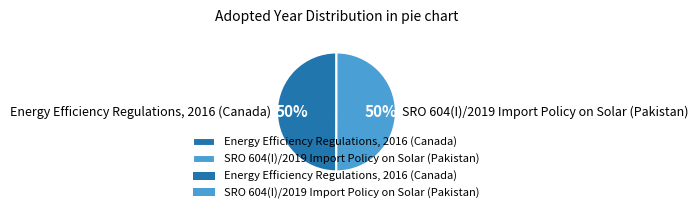

To the nearest percent, what portion does Energy Efficiency Regulations, 2016 (Canada) represent?

50%